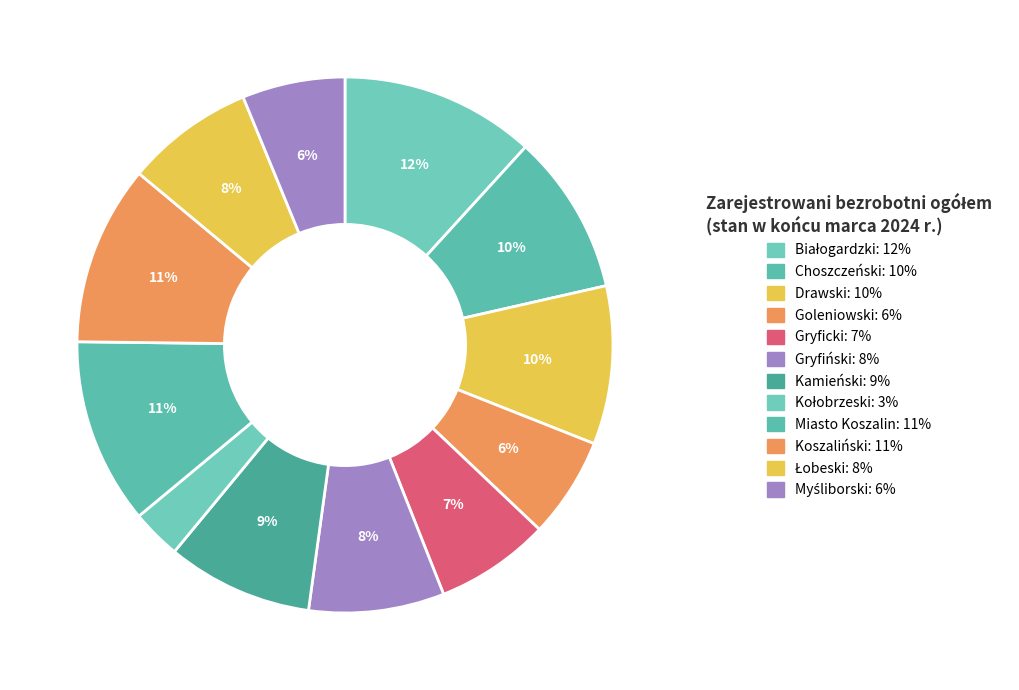

To the nearest percent, what is the combined percentage of Choszczeński and Łobeski?

17%